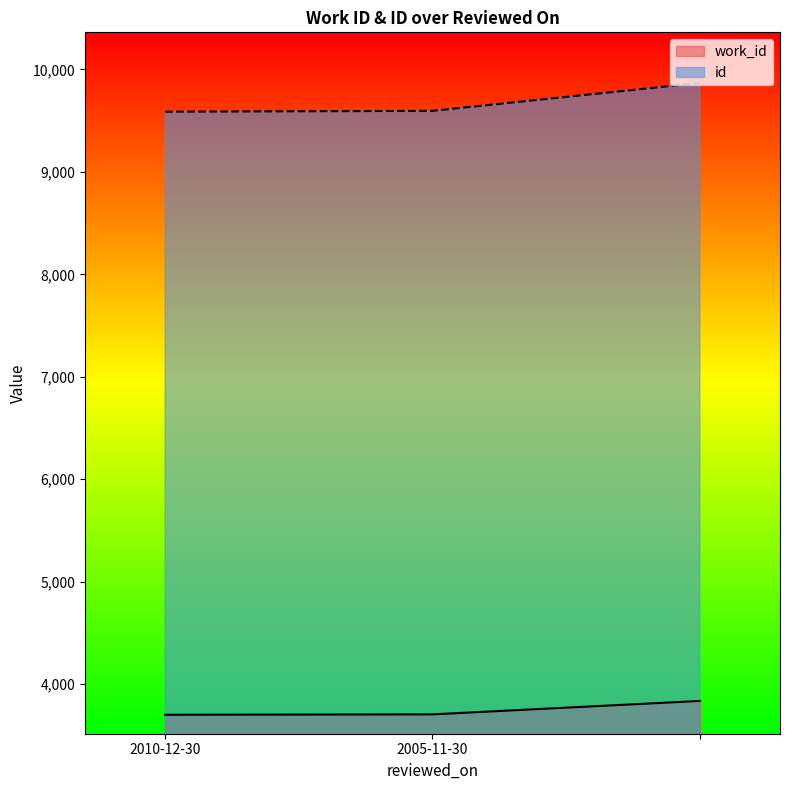

What is the highest value of the id series?

9869